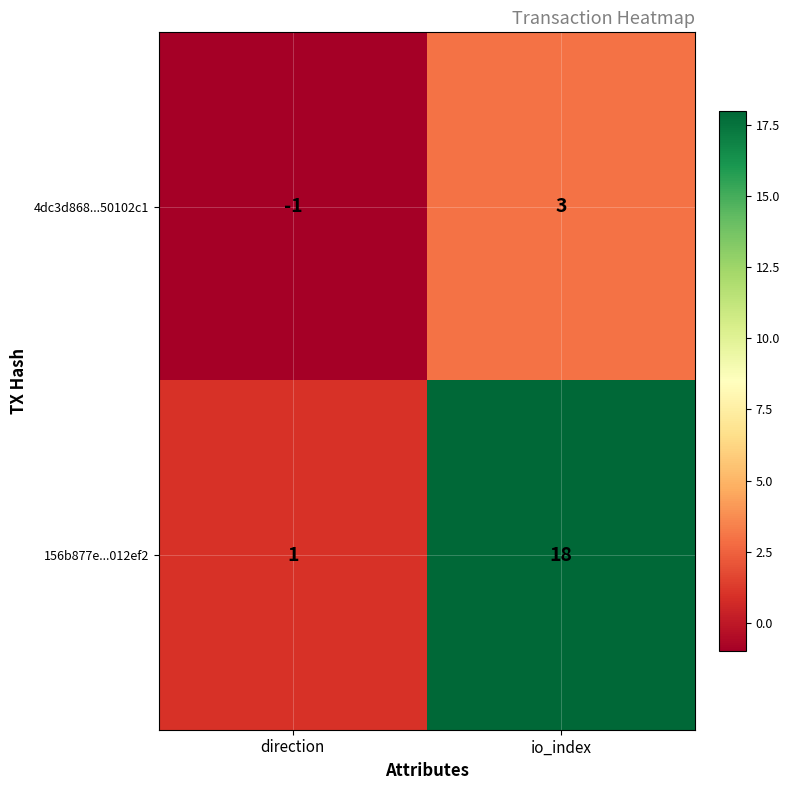

Where is 4dc3d868...50102c1 nearest to the value 1?

direction